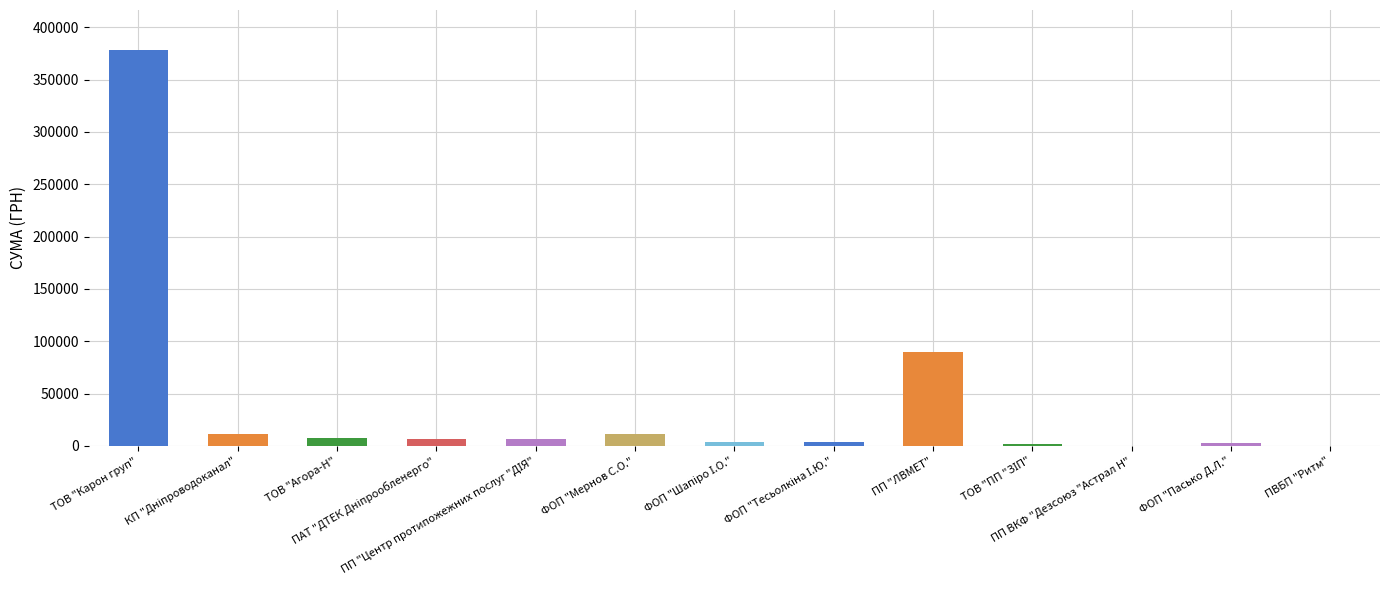

Count the number of values greater than 6778.

7